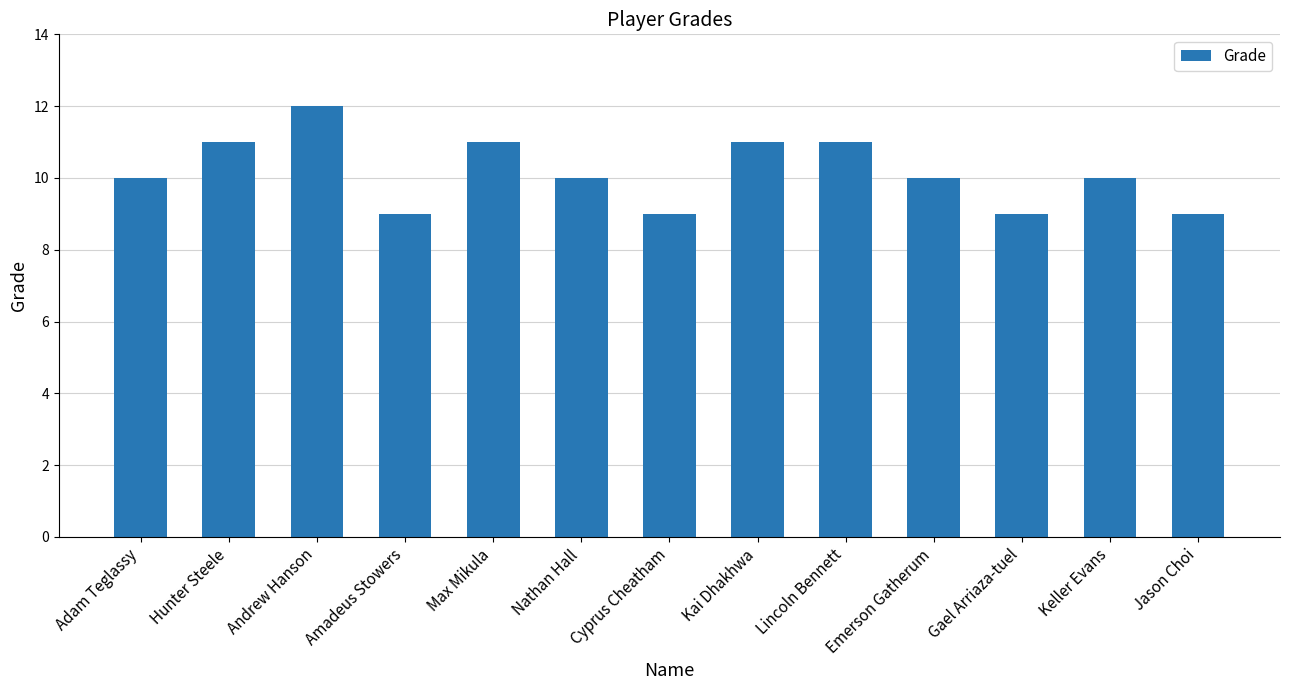

Does the chart contain any negative values?

No